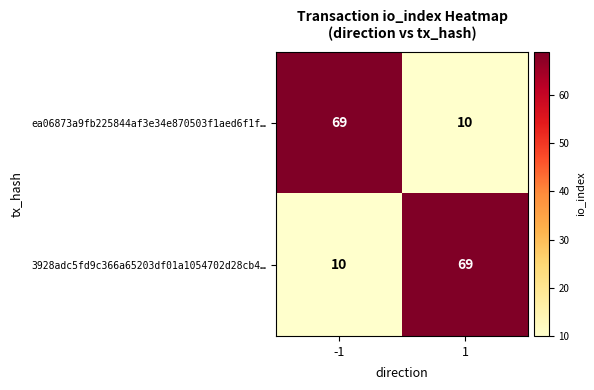

Is the value of ea06873a9fb225844af3e34e870503f1aed6f1f… at -1 greater than the value of 3928adc5fd9c366a65203df01a1054702d28cb4… at -1?

Yes